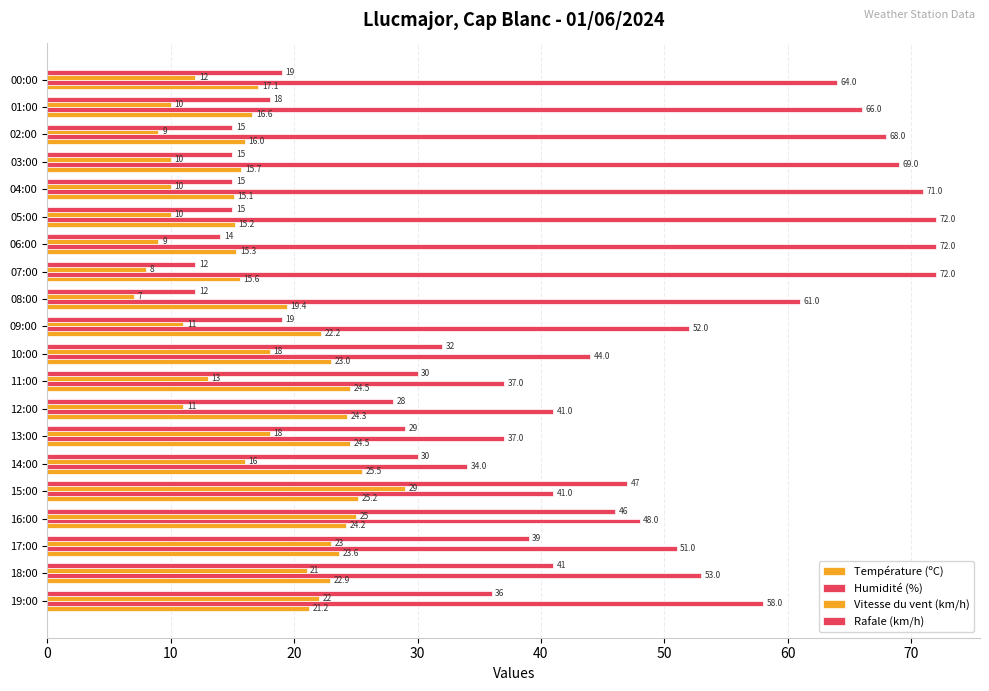

What is the difference between the second highest and second lowest values in the Vitesse du vent (km/h) series?

17.0